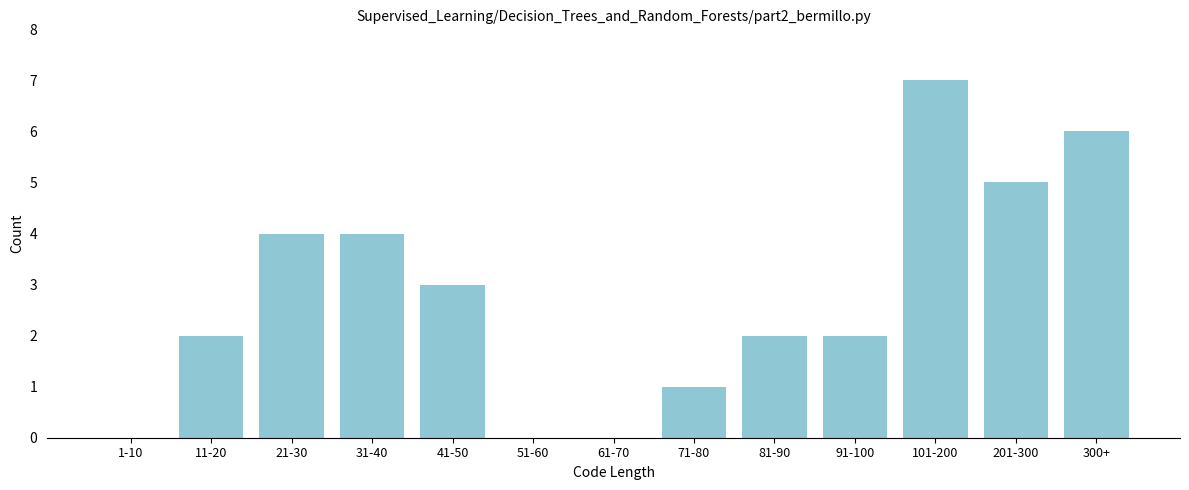

Reading left to right, extract all data points from this chart.

1-10=0	11-20=2	21-30=4	31-40=4	41-50=3	51-60=0	61-70=0	71-80=1	81-90=2	91-100=2	101-200=7	201-300=5	300+=6